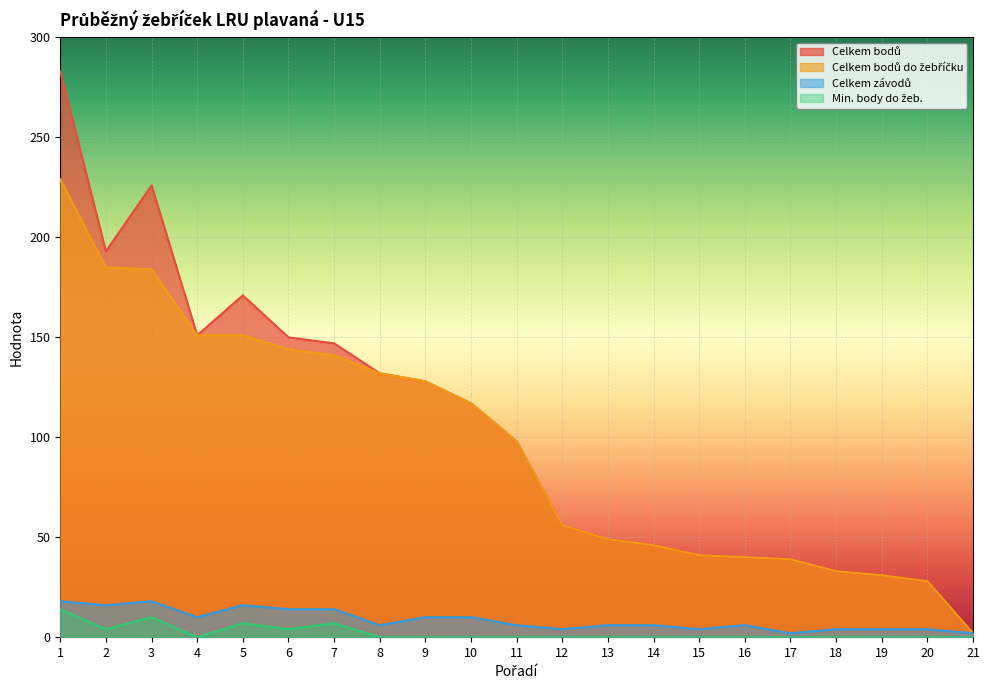

How many lines are shown in the chart?

4